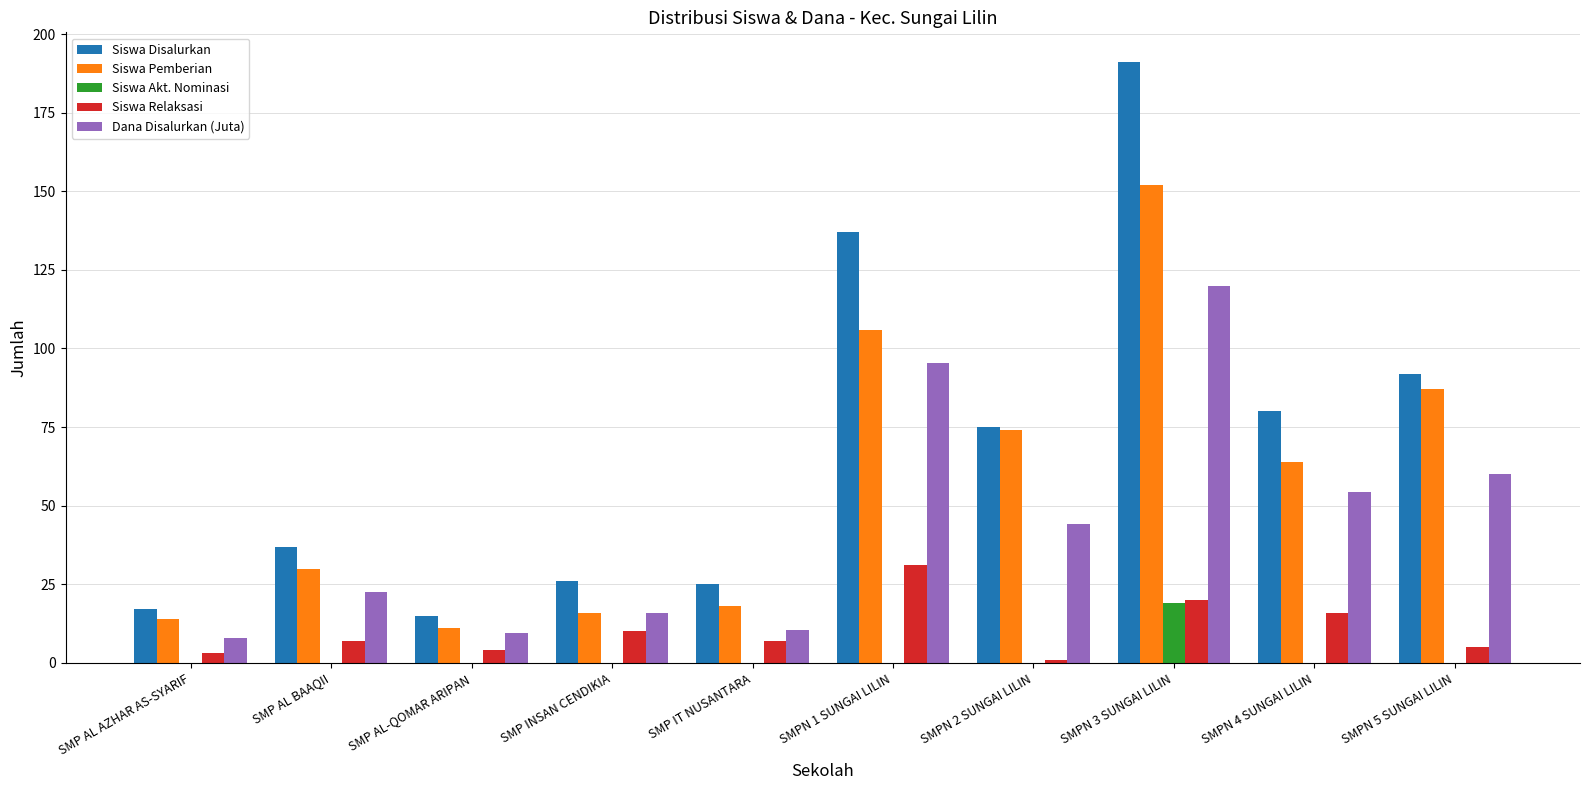

What is the greatest value displayed?

191.0